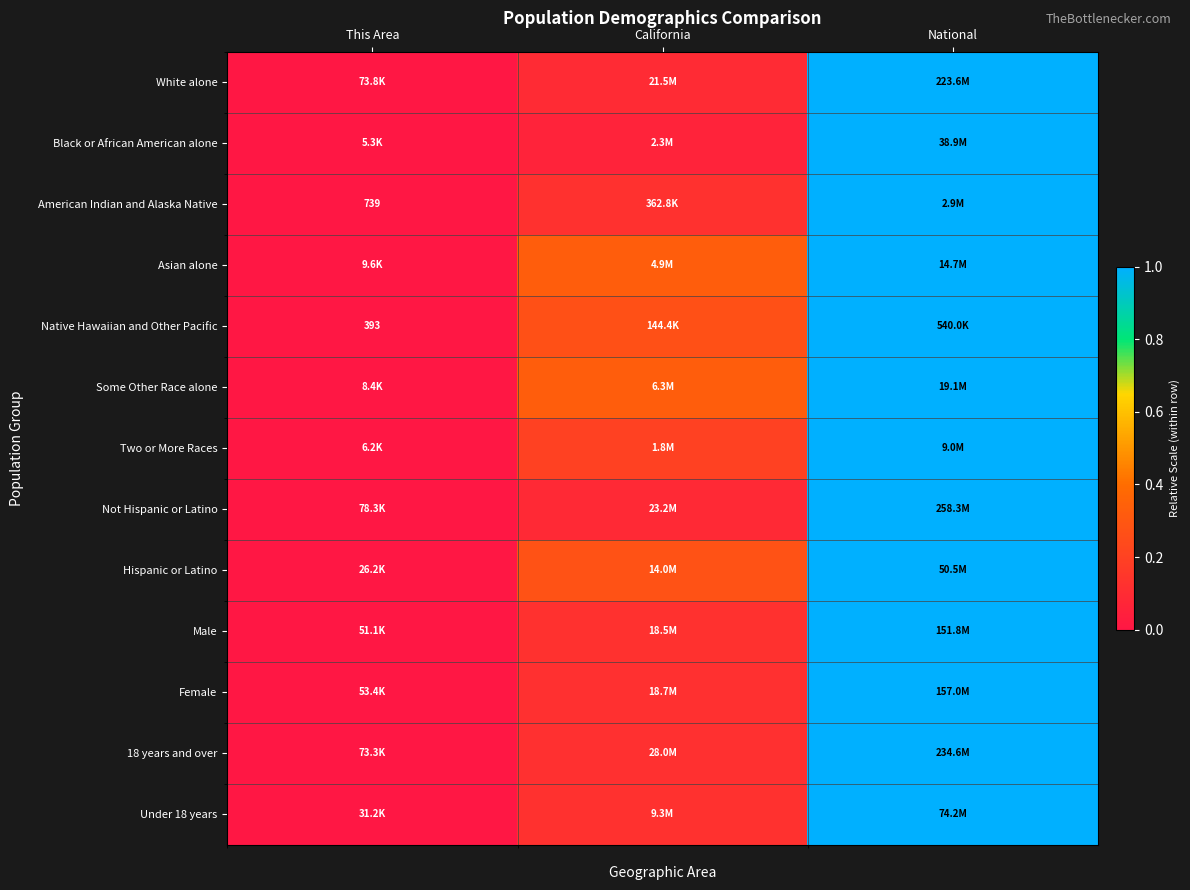

The Male series shows 1.5 at National. True or false?

False